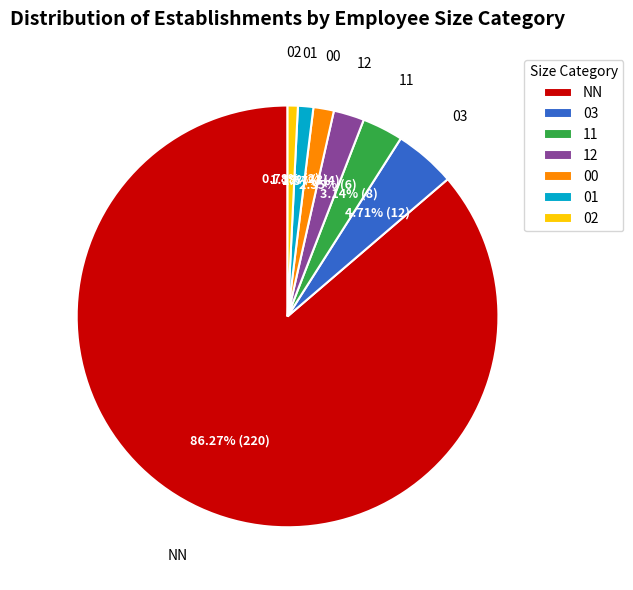

What is the largest slice in the pie chart?

NN